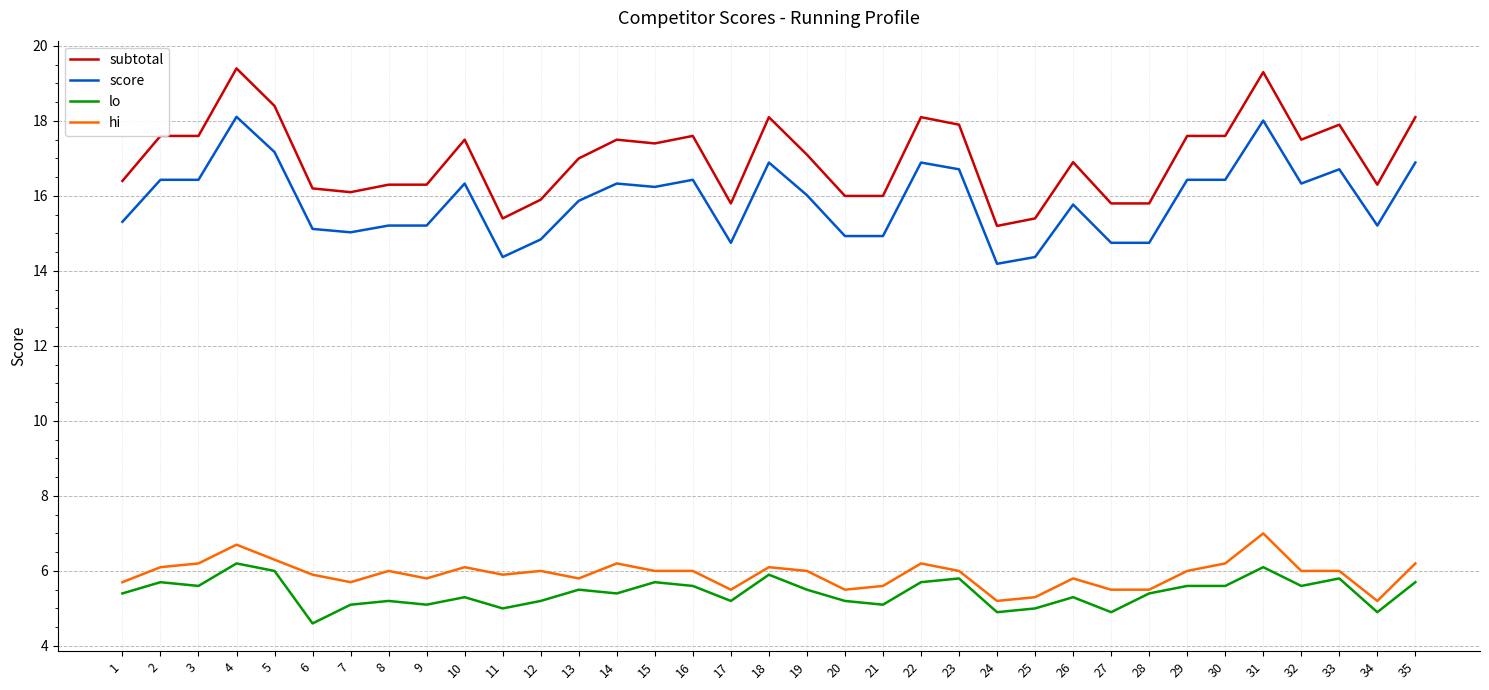

Rank the series by their maximum value, from highest to lowest.

subtotal, score, hi, lo